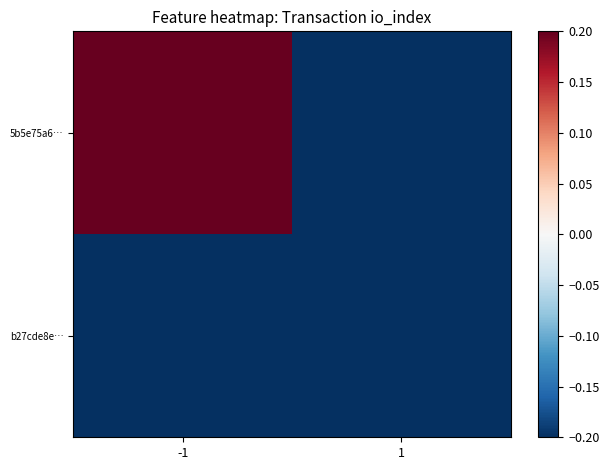

Which series changed the most between -1 and 1?

5b5e75a6…